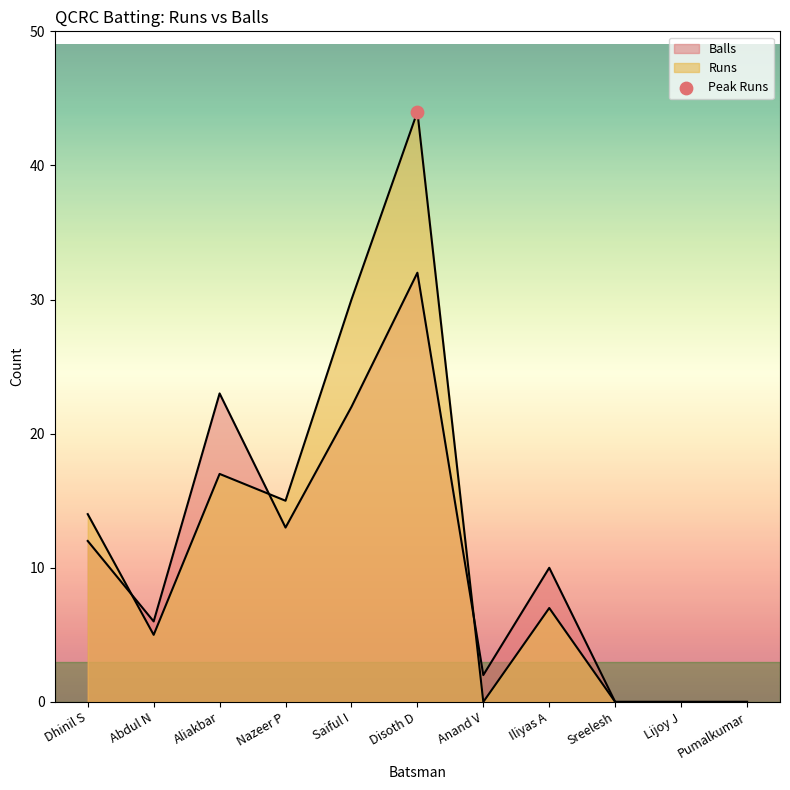

Which series has the widest spread of Y values?

Runs